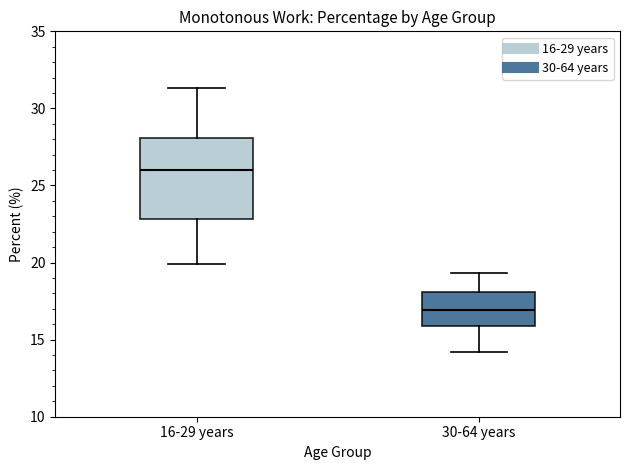

Which box has the highest median line?

16-29 years